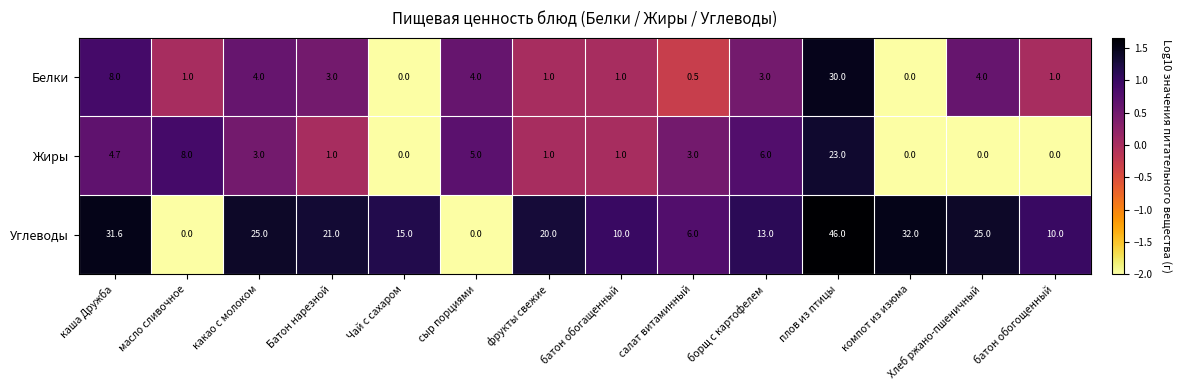

The Углеводы series shows 2.1 at салат витаминный. True or false?

False